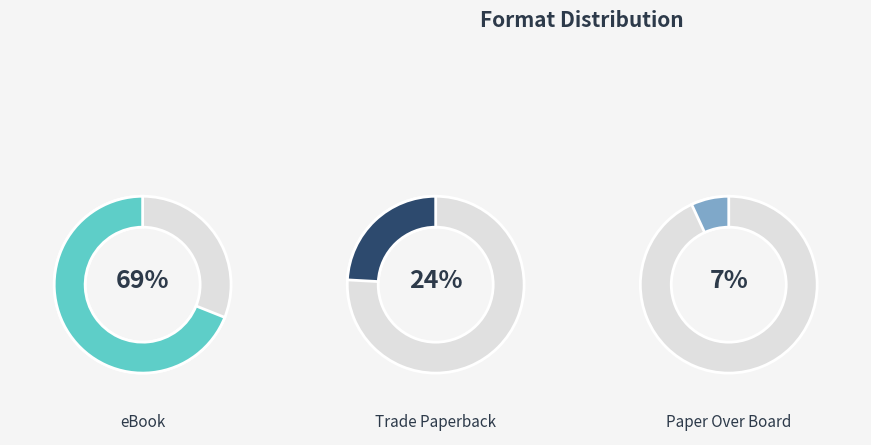

What percentage is the Paper Over Board slice, to the nearest percent?

7%